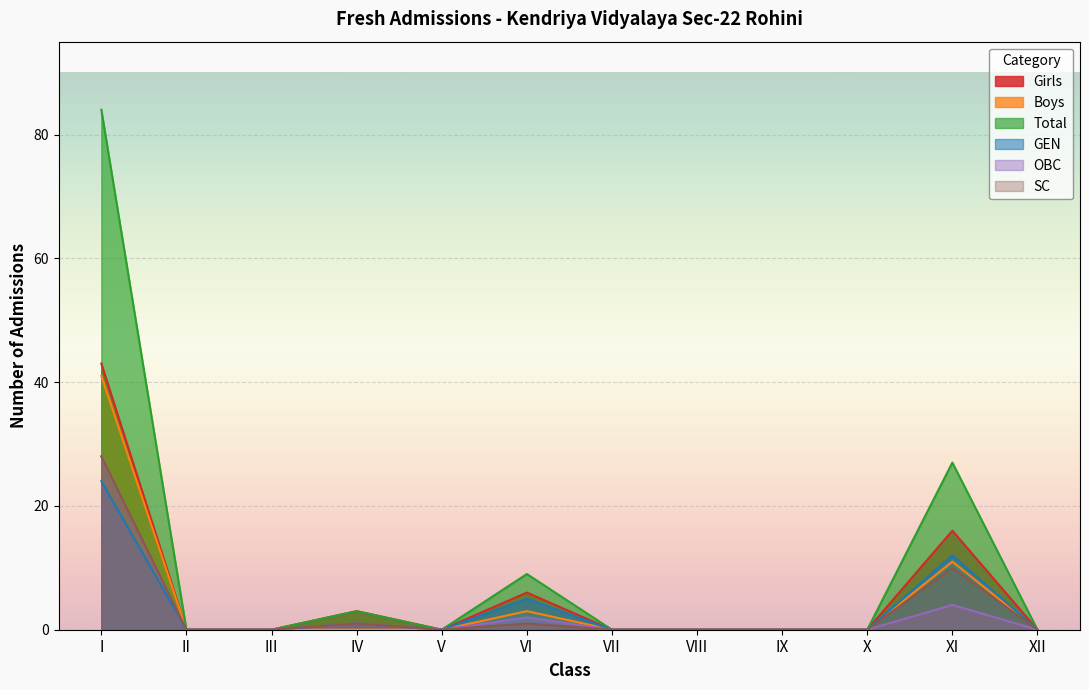

Reading left to right, what are all the values shown in this chart?

Girls: I=43	II=0	III=0	IV=3	V=0	VI=6	VII=0	VIII=0	IX=0	X=0	XI=16	XII=0
Boys: I=41	II=0	III=0	IV=0	V=0	VI=3	VII=0	VIII=0	IX=0	X=0	XI=11	XII=0
Total: I=84	II=0	III=0	IV=3	V=0	VI=9	VII=0	VIII=0	IX=0	X=0	XI=27	XII=0
GEN: I=24	II=0	III=0	IV=1	V=0	VI=5	VII=0	VIII=0	IX=0	X=0	XI=12	XII=0
OBC: I=28	II=0	III=0	IV=1	V=0	VI=2	VII=0	VIII=0	IX=0	X=0	XI=4	XII=0
SC: I=28	II=0	III=0	IV=1	V=0	VI=1	VII=0	VIII=0	IX=0	X=0	XI=10	XII=0